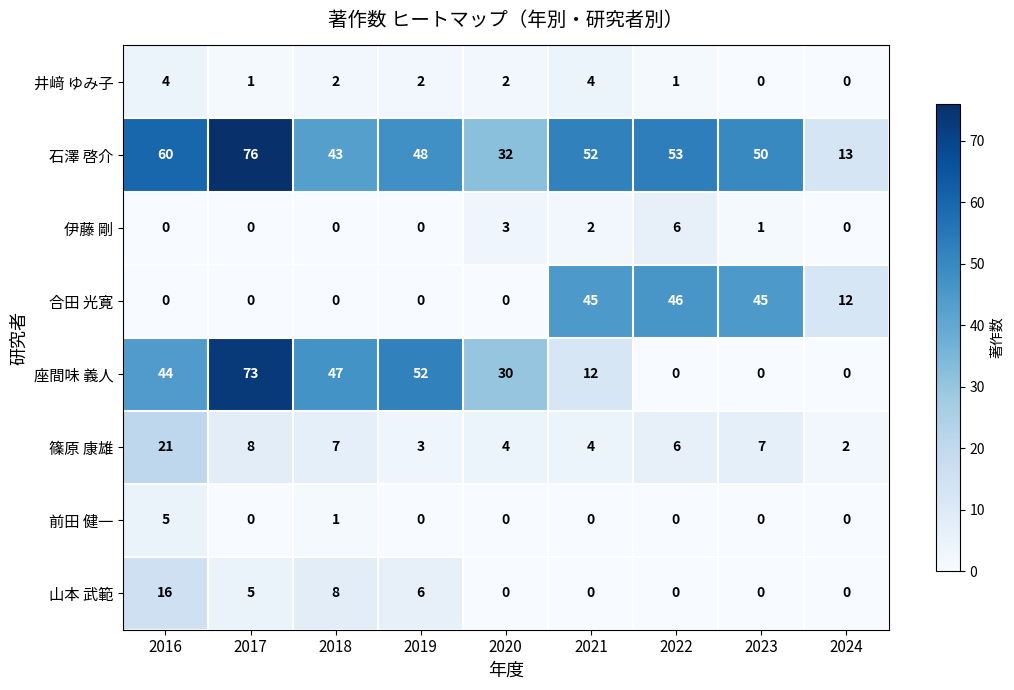

What is the difference between the maximum and minimum values in the 伊藤 剛 series?

6